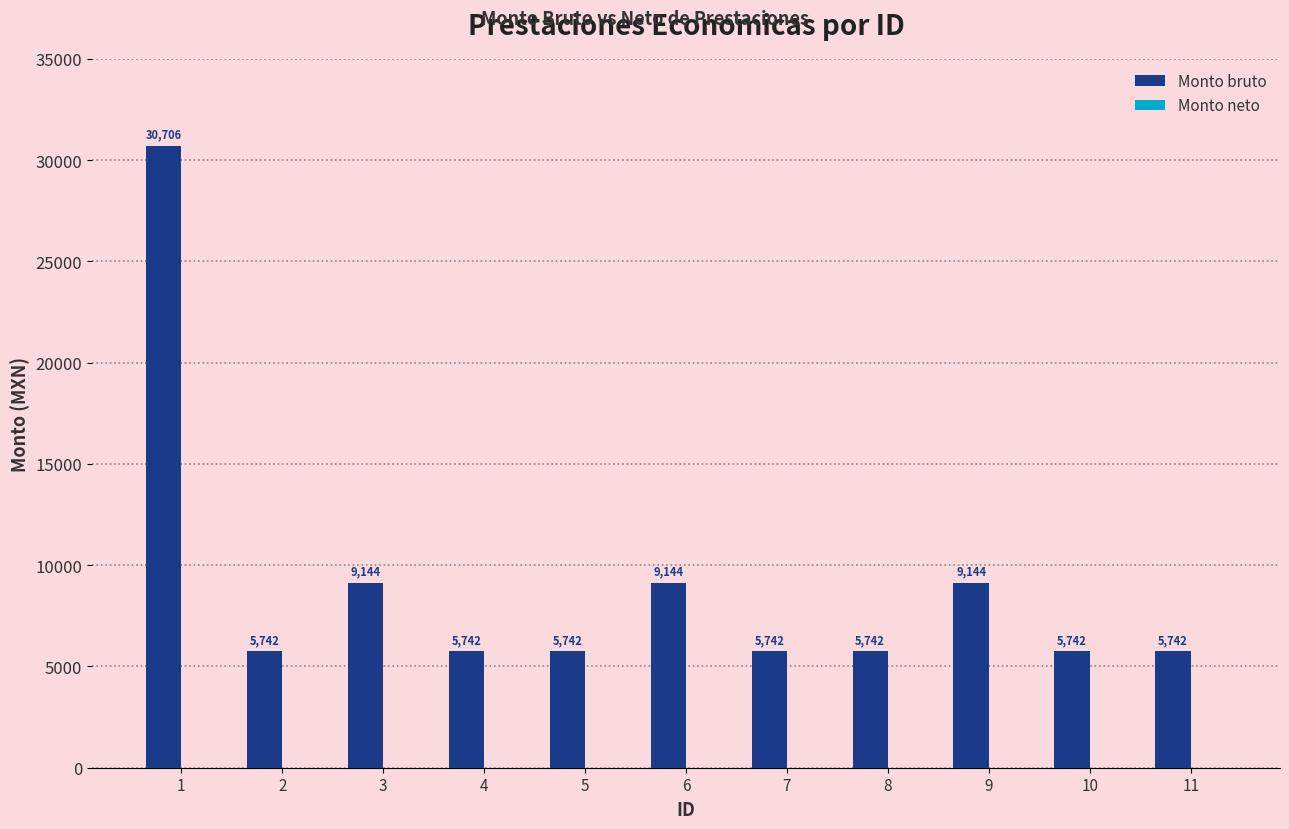

What is the value of the 6th bar from the left?

9143.5